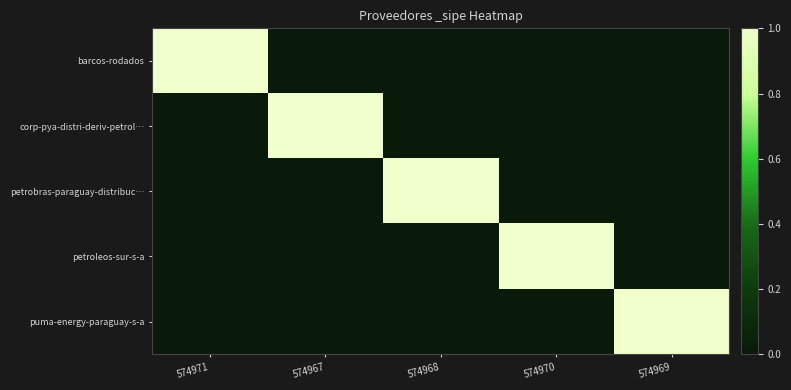

What is the total value across all series at 574968?

1